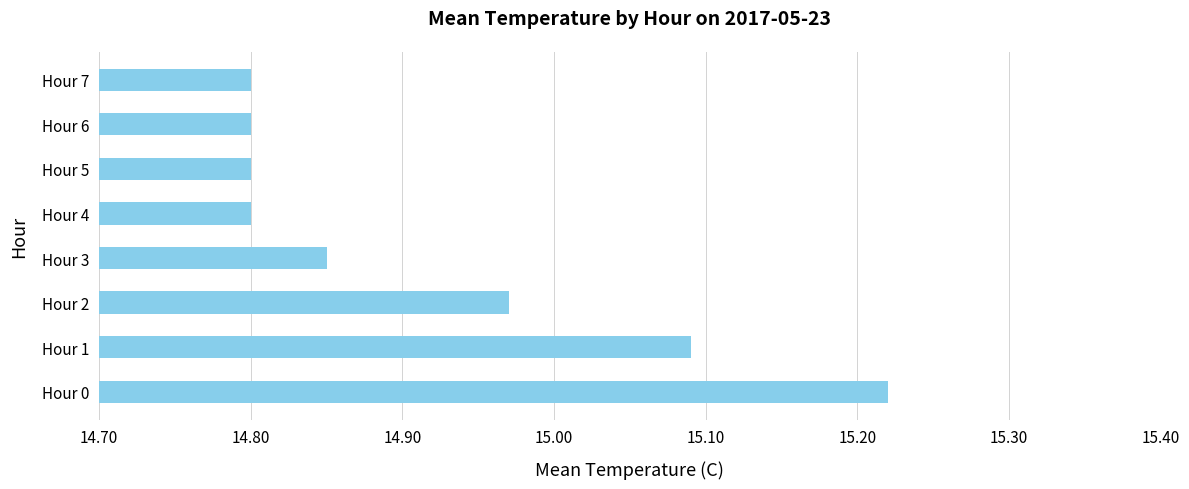

What is the difference between the maximum and minimum values?

0.4